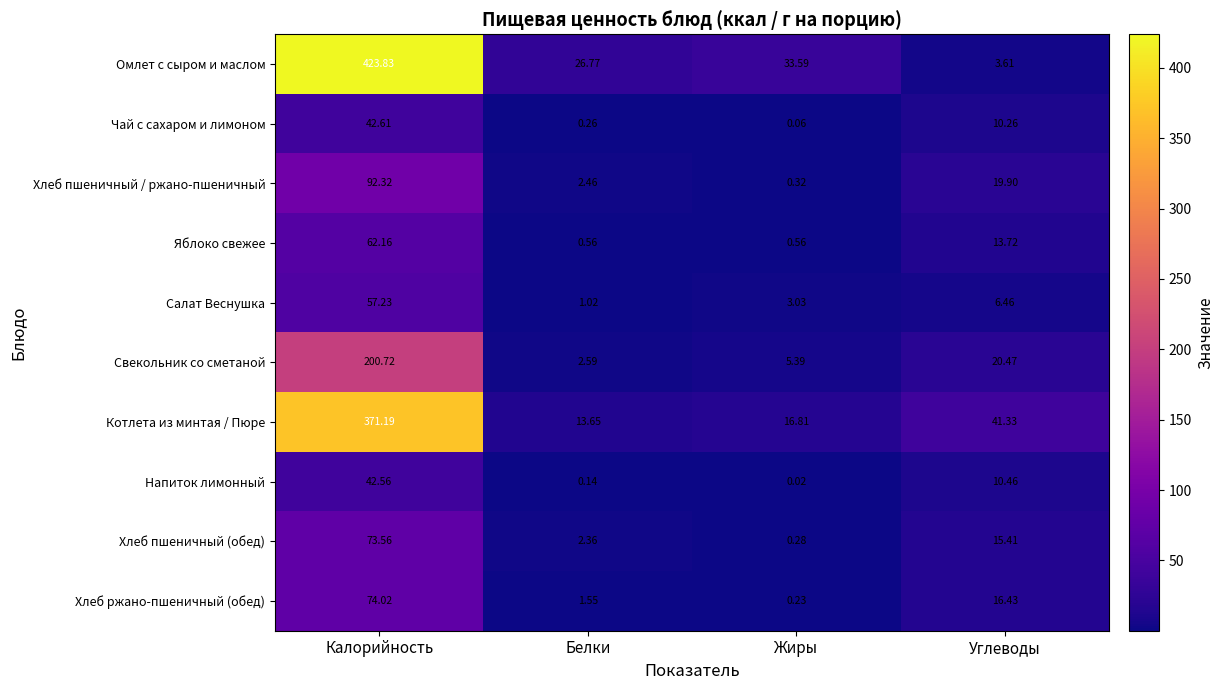

Between Калорийность and Жиры, which series saw the biggest shift?

Омлет с сыром и маслом